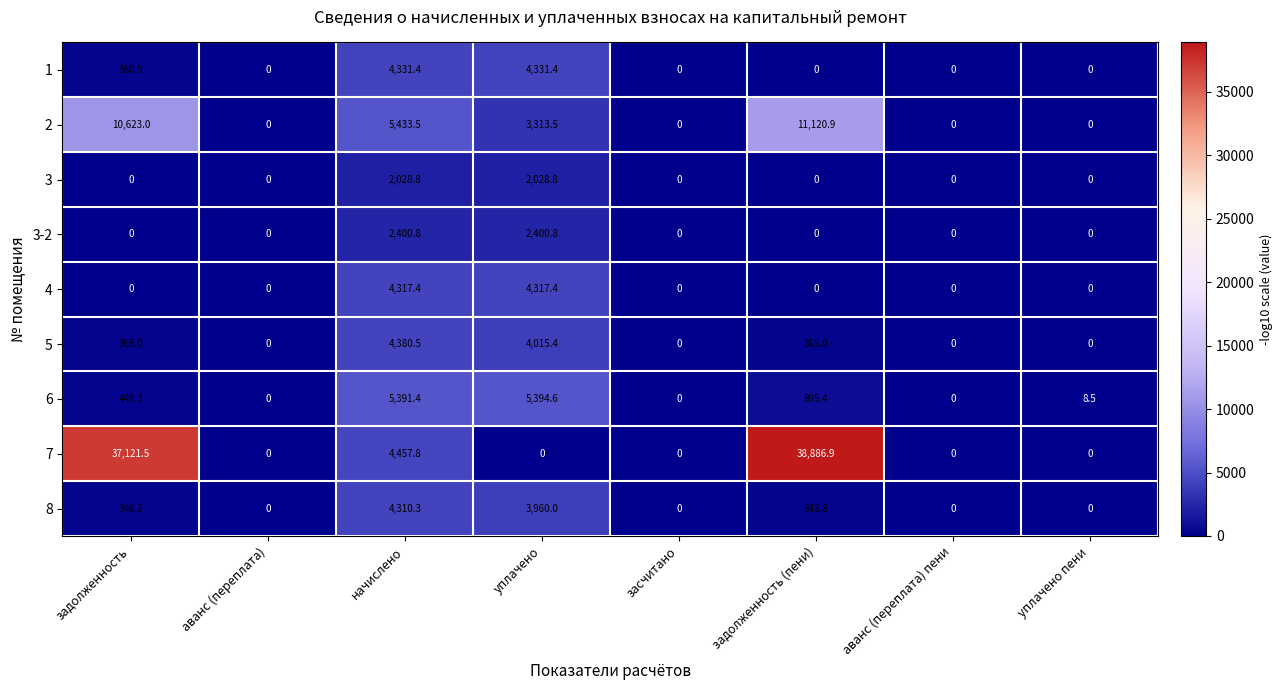

What is the sum of the 6 values at засчитано and уплачено пени?

8.5